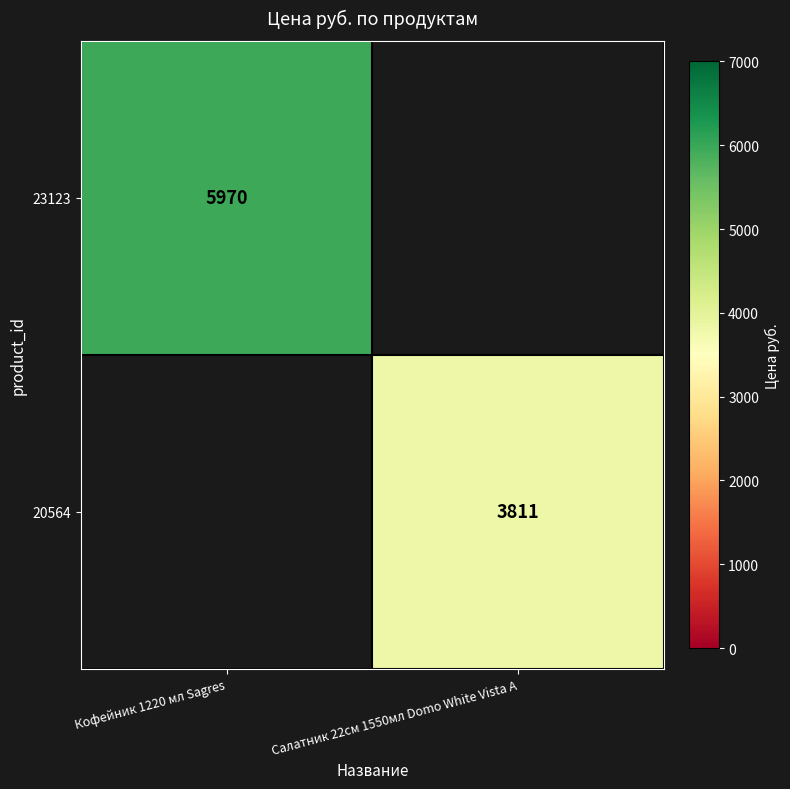

The 20564 series shows 1367.3 at Салатник 22см 1550мл Domo White Vista A. True or false?

False